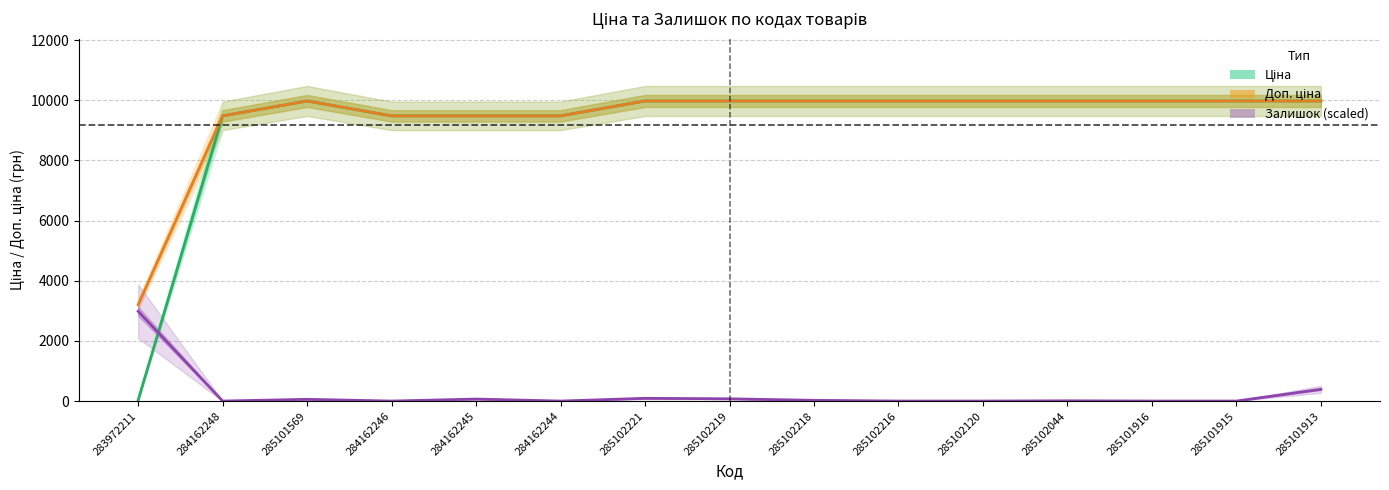

Reading left to right, list all the values displayed in this chart.

Ціна: 32.0	9480.1	9975.0	9480.1	9480.1	9480.1	9975.0	9975.0	9975.0	9975.0	9975.0	9975.0	9975.0	9975.0	9975.0
Доп. ціна: 3205.0	9480.1	9975.0	9480.1	9480.1	9480.1	9975.0	9975.0	9975.0	9975.0	9975.0	9975.0	9975.0	9975.0	9975.0
Залишок (scaled): 2984.2	0.0	58.0	0.0	66.3	0.0	91.2	74.6	24.9	0.0	0.0	8.3	0.0	0.0	389.6